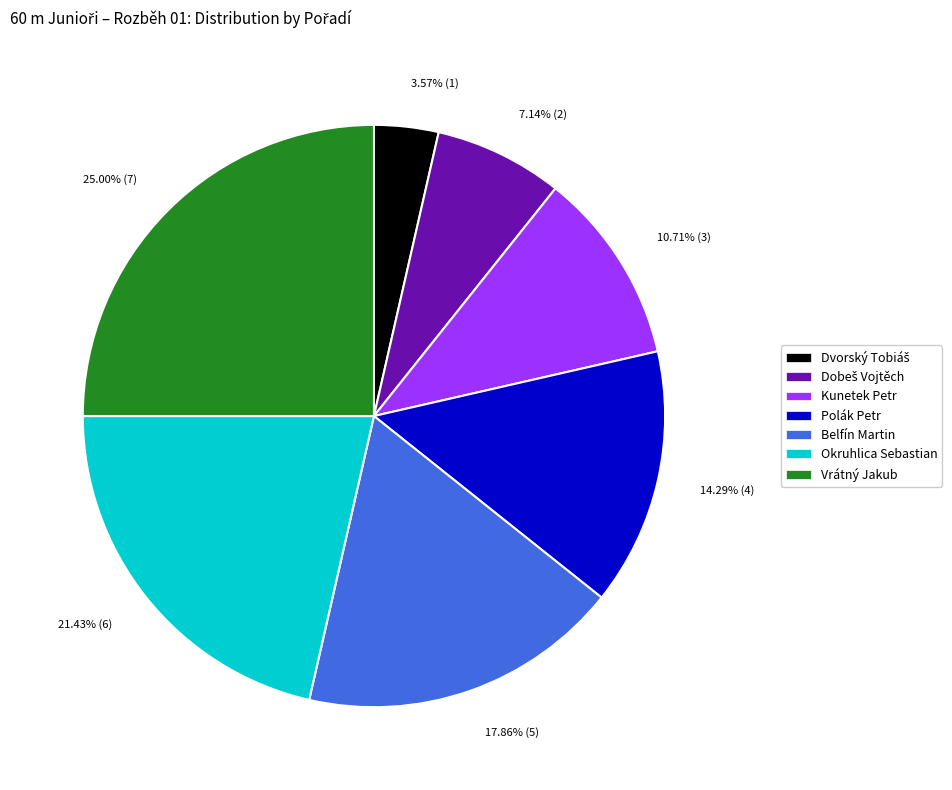

To the nearest percent, what portion does Kunetek Petr represent?

11%